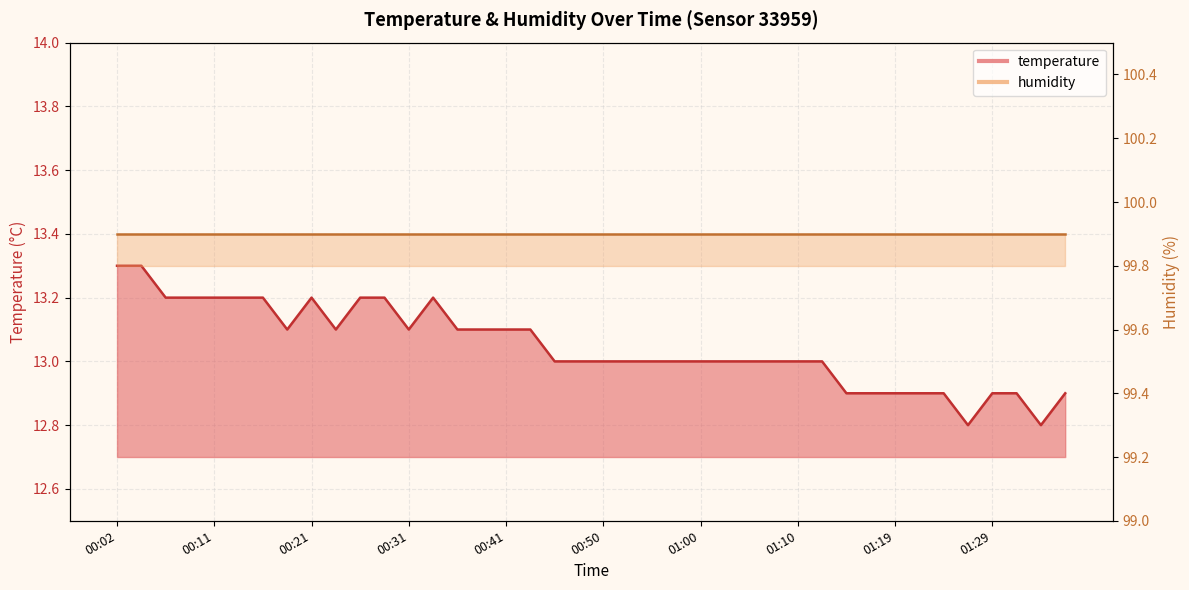

Count the number of values greater than 13.

18